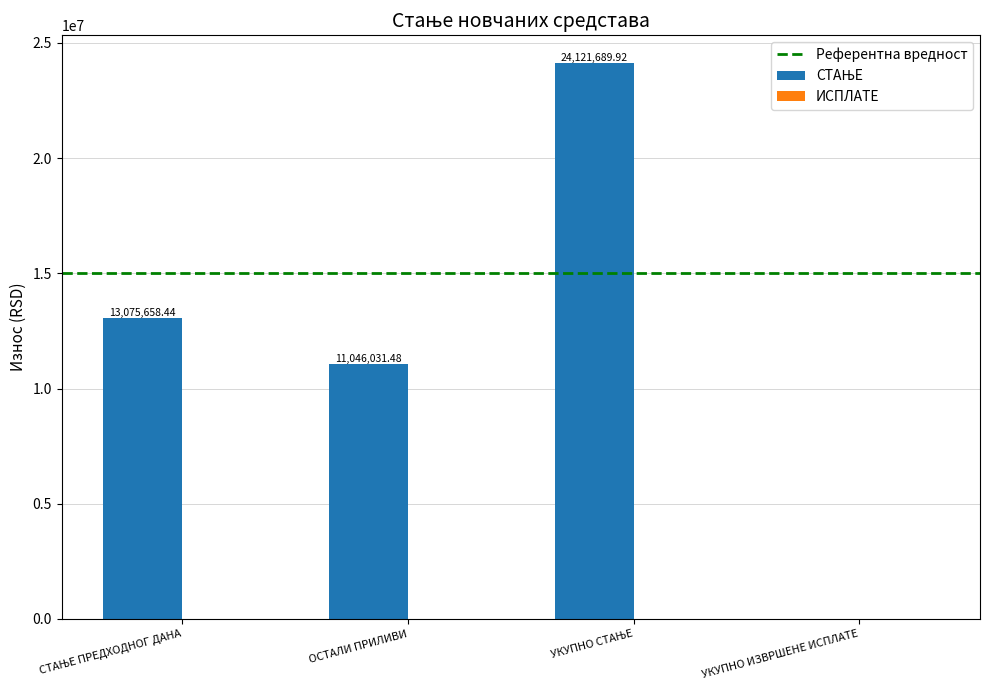

Reading left to right, what are all the values shown in this chart?

13075658.4	11046031.5	24121689.9	0.0